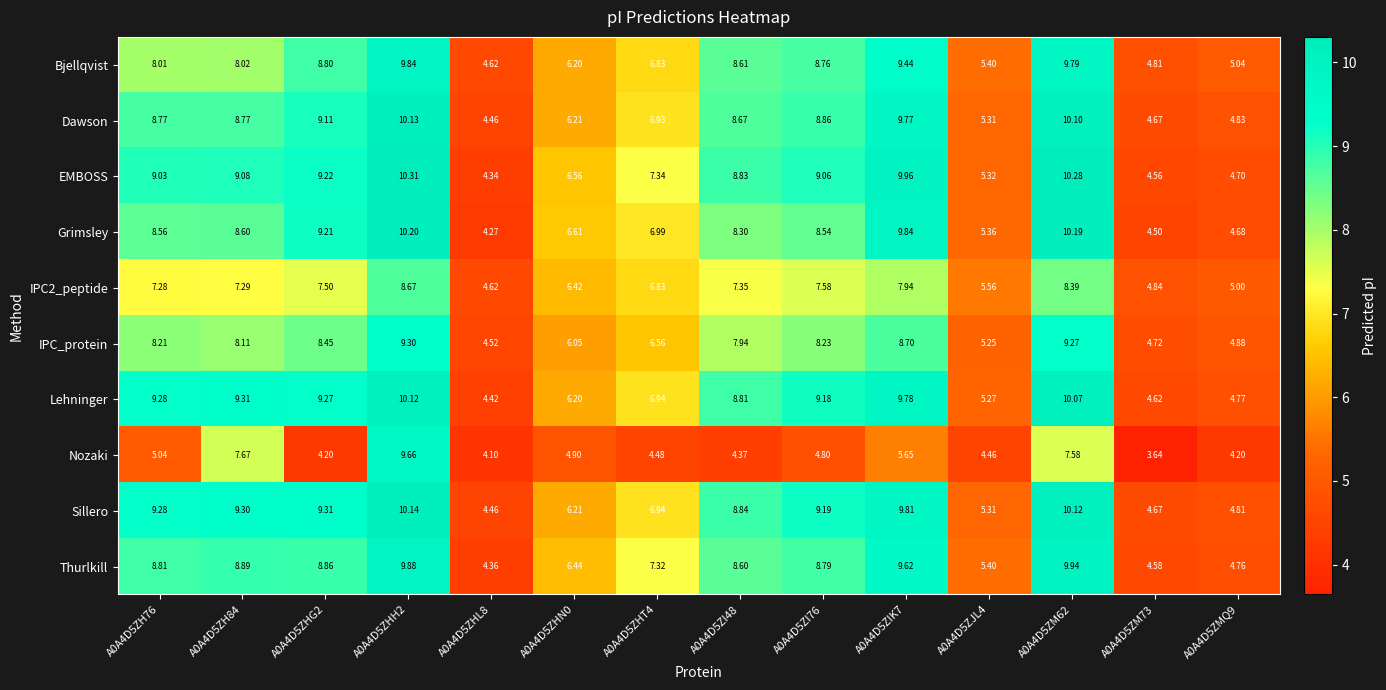

Which series has the largest total across all categories?

EMBOSS